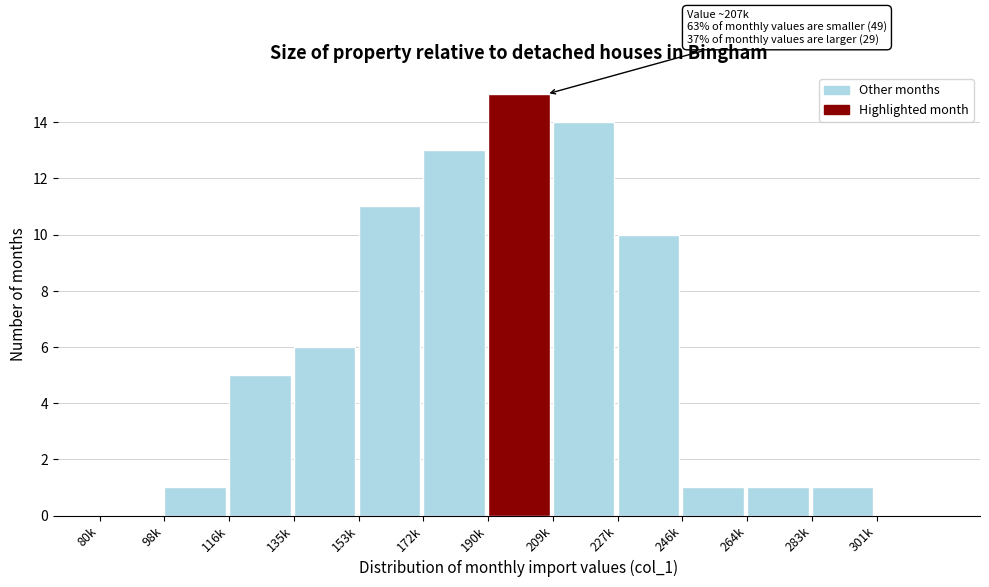

Reading left to right, extract all data points from this chart.

80k=0	98k=1	116k=5	135k=6	153k=11	172k=13	190k=15	209k=14	227k=10	246k=1	264k=1	283k=1	301k=0